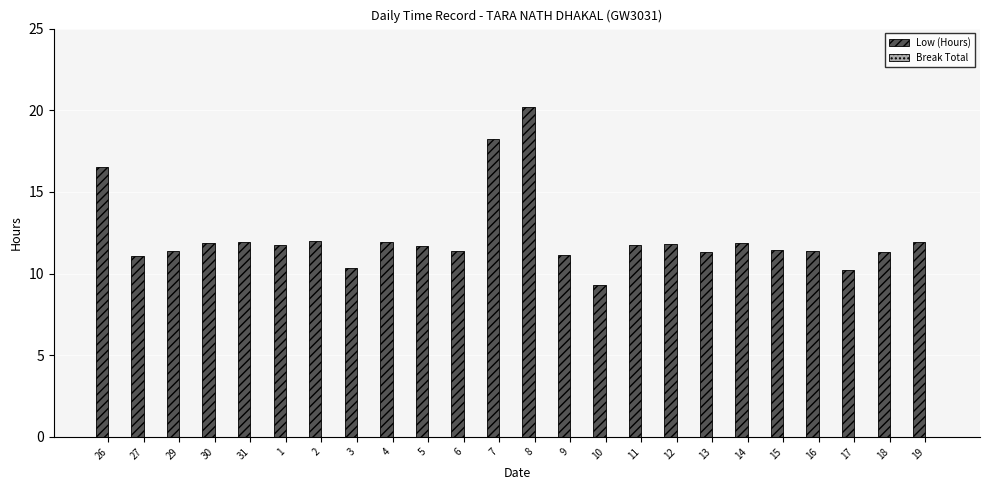

The value at 30 is 11.9. True or false?

True